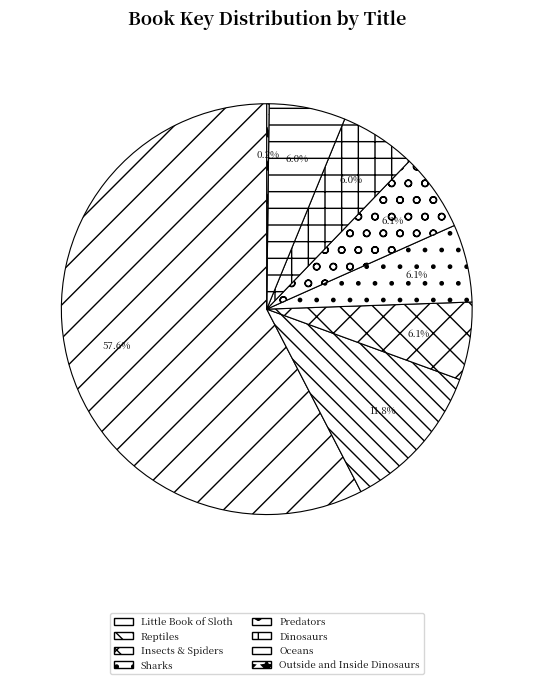

Count the number of slices in the pie.

8